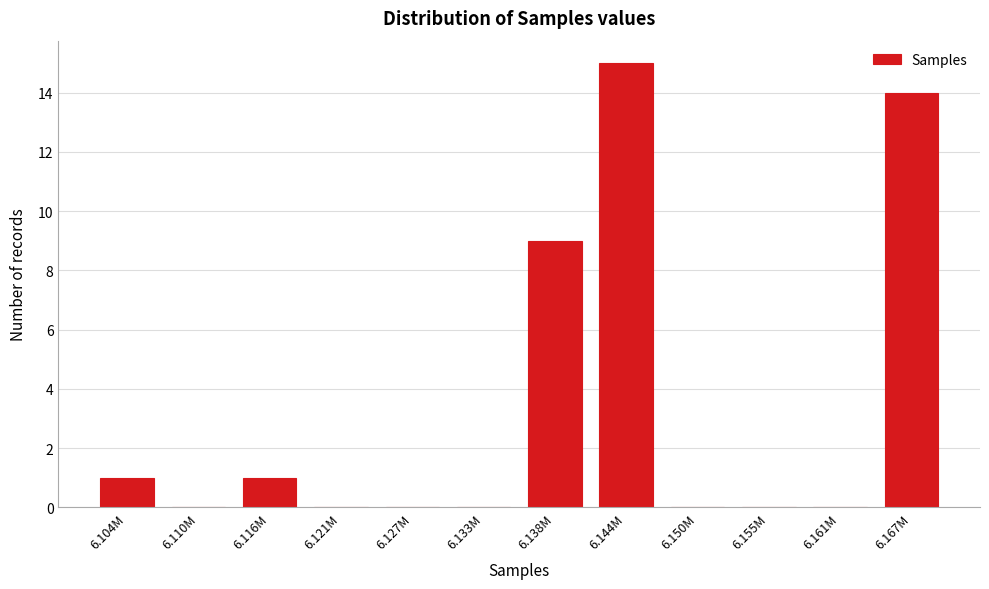

Reading left to right, extract all data points from this chart.

6.104M=1	6.110M=0	6.116M=1	6.121M=0	6.127M=0	6.133M=0	6.138M=9	6.144M=15	6.150M=0	6.155M=0	6.161M=0	6.167M=14